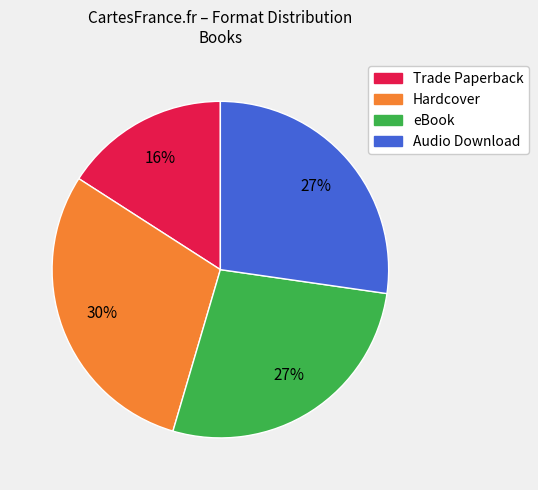

Is it true that Audio Download is 16% of the pie?

False